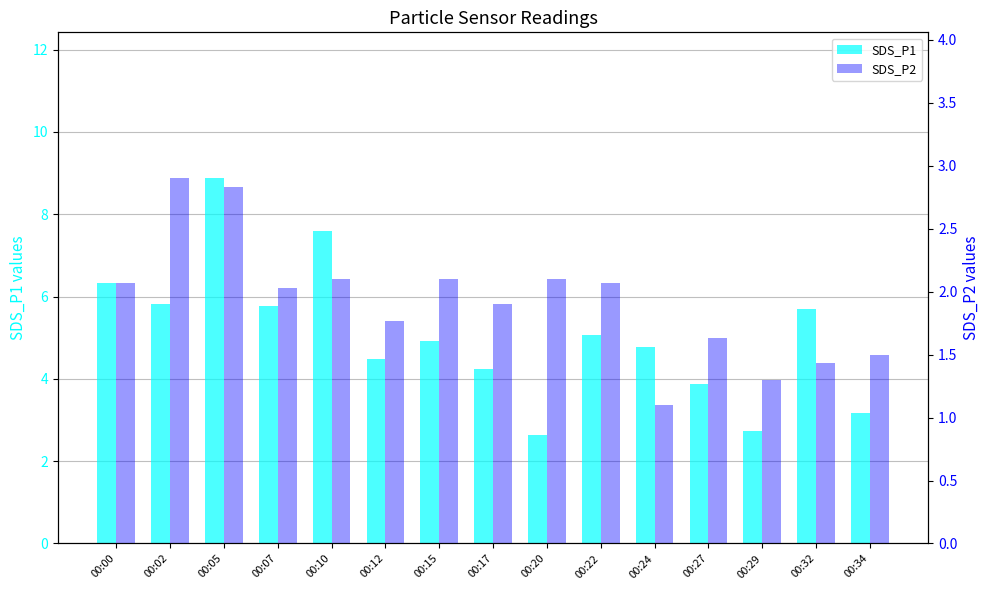

How many values in the SDS_P1 series exceed 4?

11